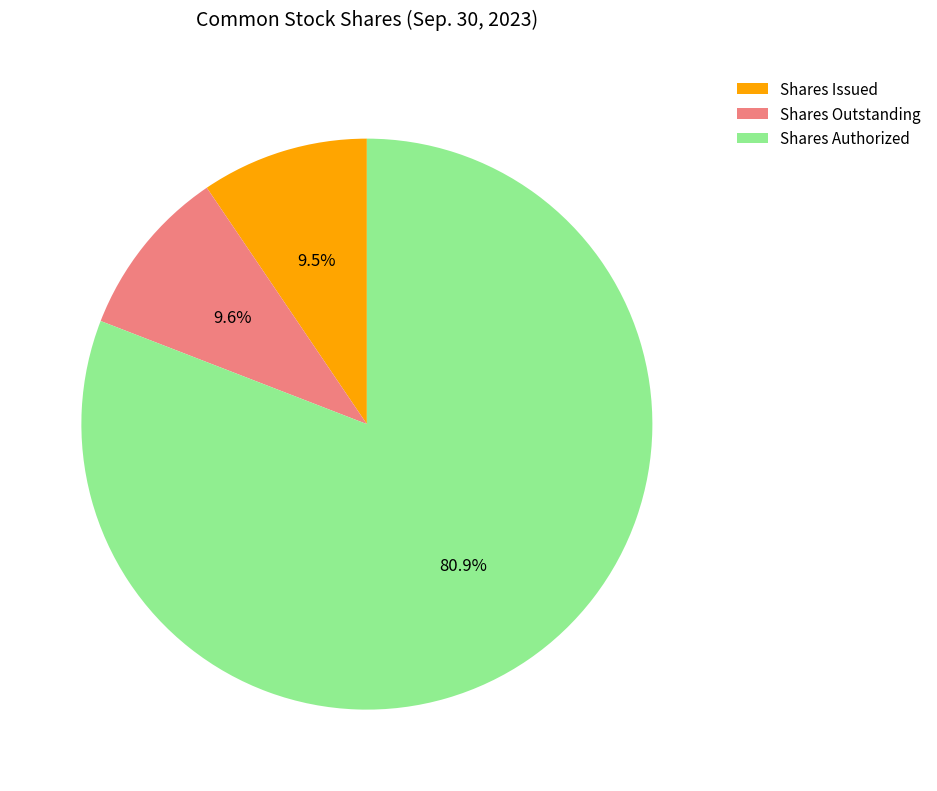

What is the largest slice in the pie chart?

Shares Authorized